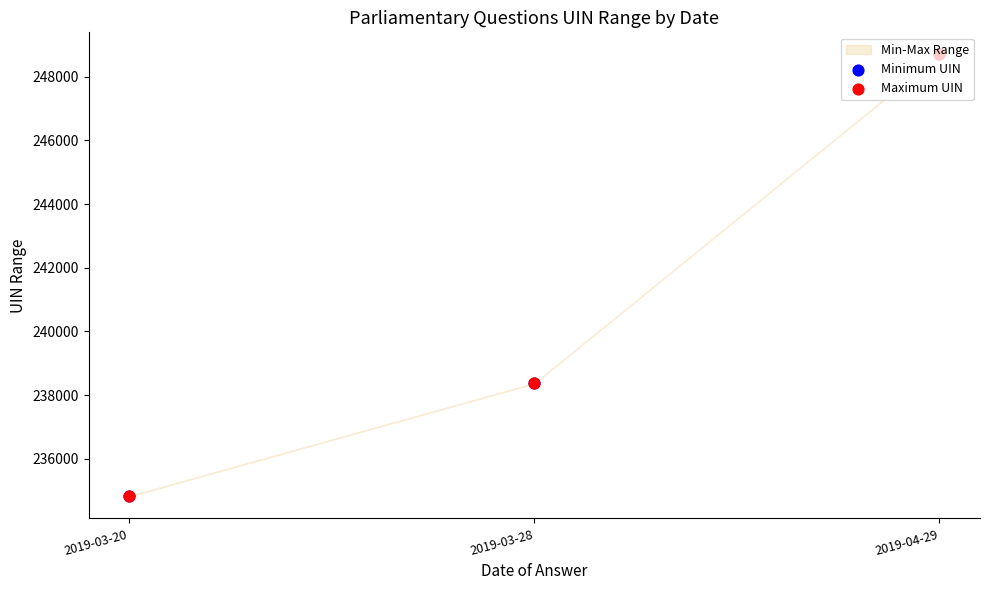

Is the value of Minimum UIN at 2019-03-28 greater than the value of Maximum UIN at 2019-03-28?

No